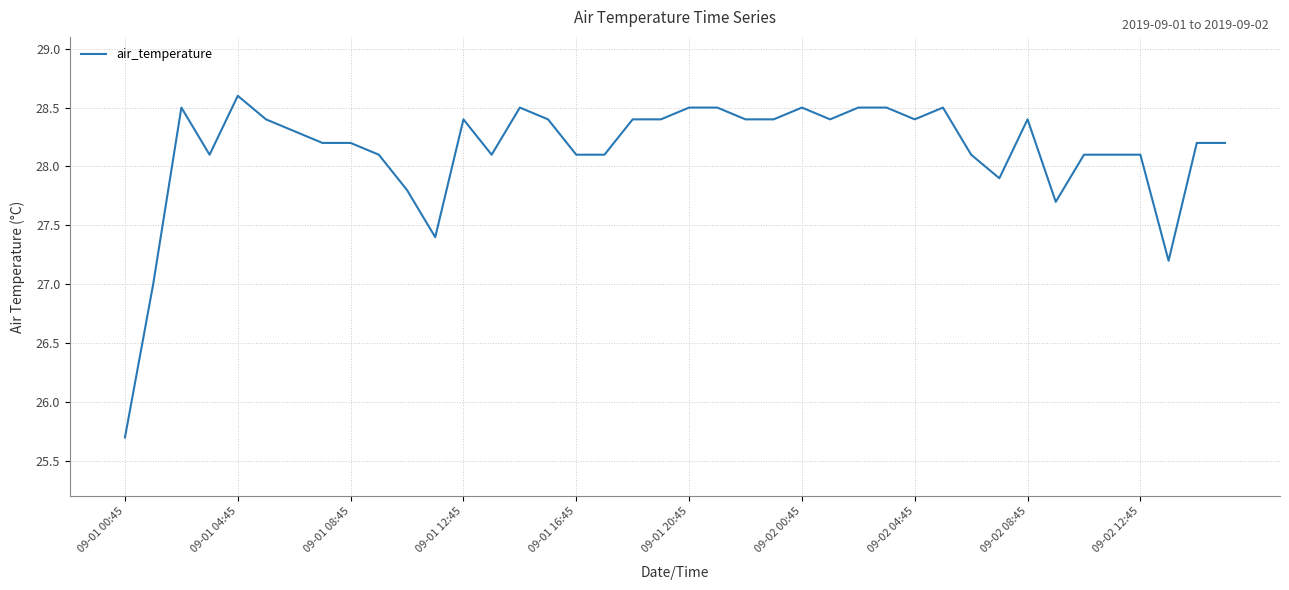

What is the difference between the maximum and minimum values?

2.9